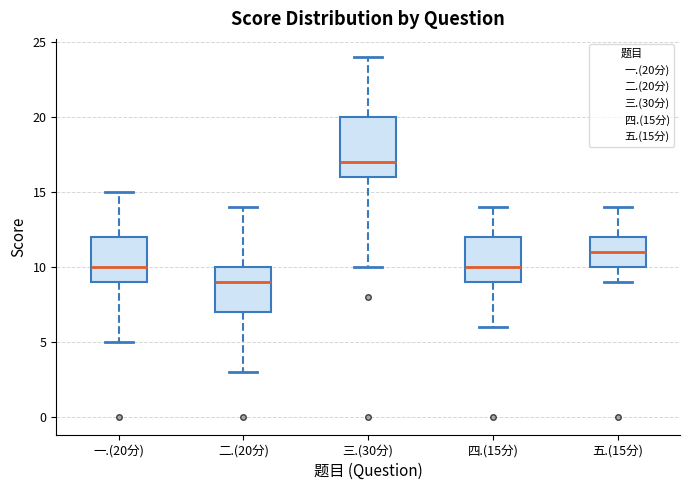

Where does the median line of the box for 二.(20分) sit on the y-axis? The values are not printed on the chart, so give them approximately, as read against the axis.

9